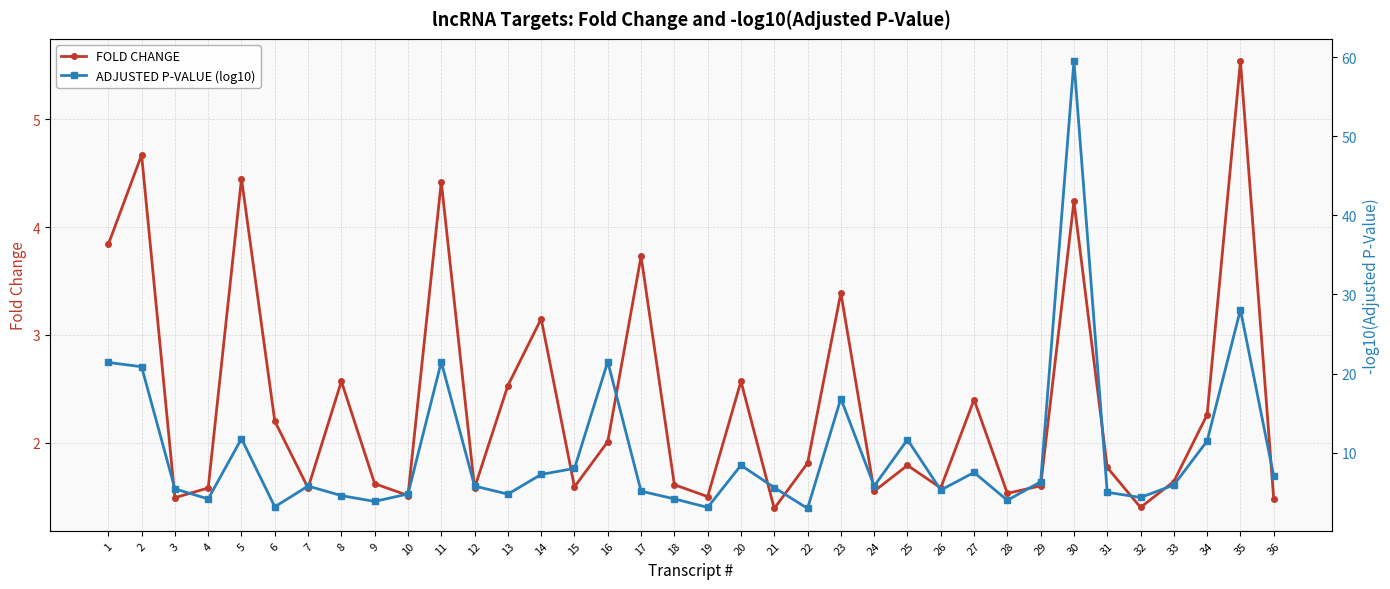

True or false: ADJUSTED P-VALUE (log10) and FOLD CHANGE cross at least once.

False